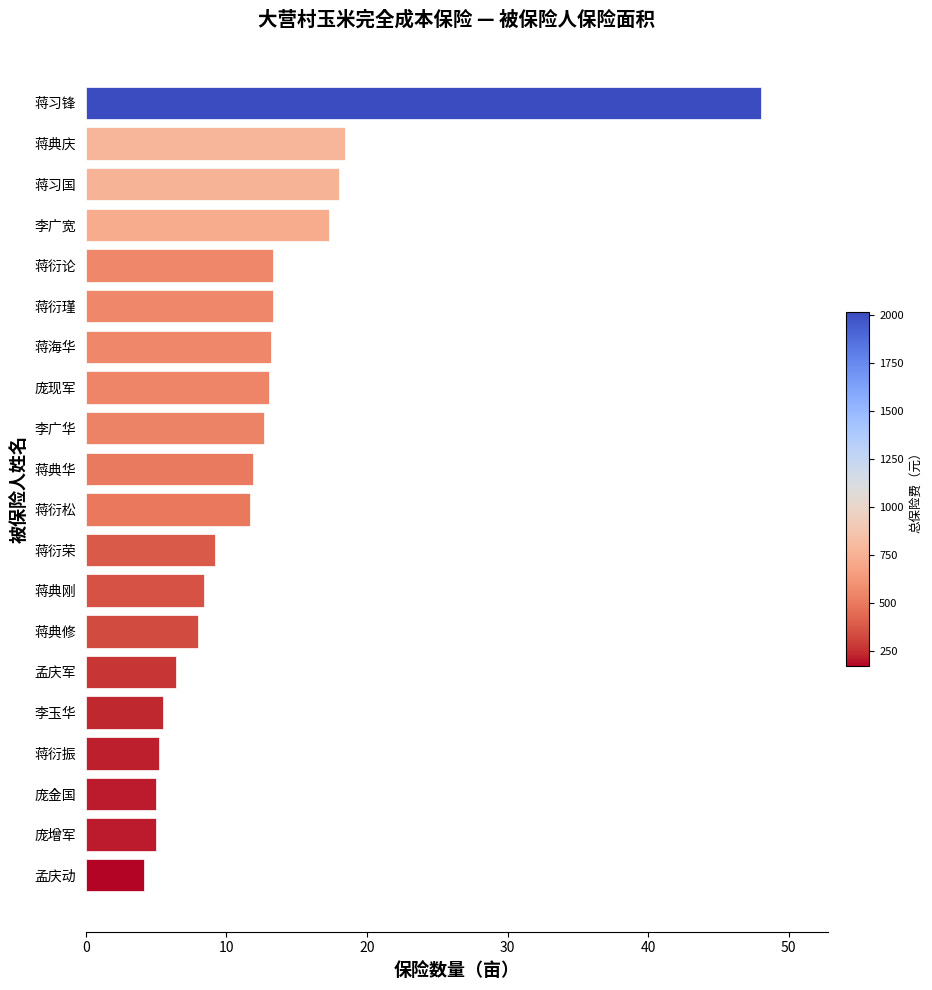

True or false: the data shows 5.0 at 庞金国.

True